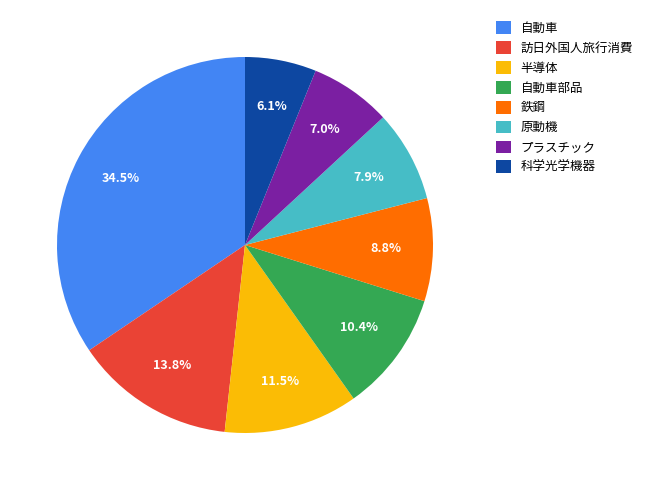

To the nearest percent, what is the difference between the largest and smallest slice percentages?

28%